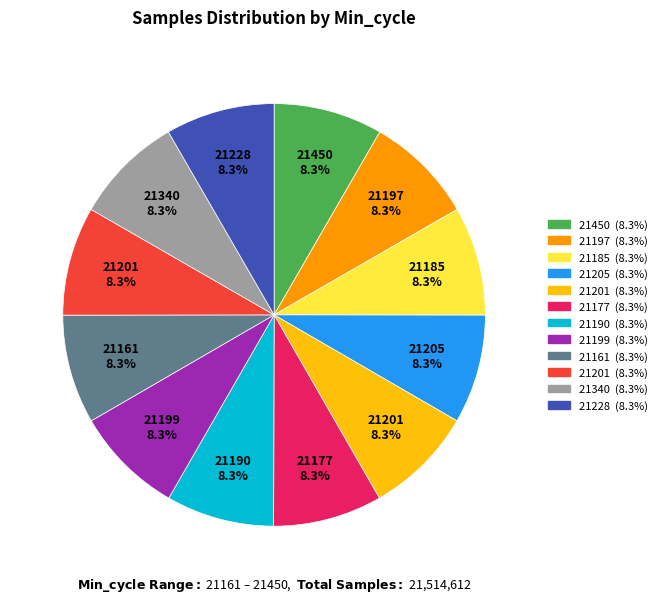

Is there a majority slice in this chart?

No